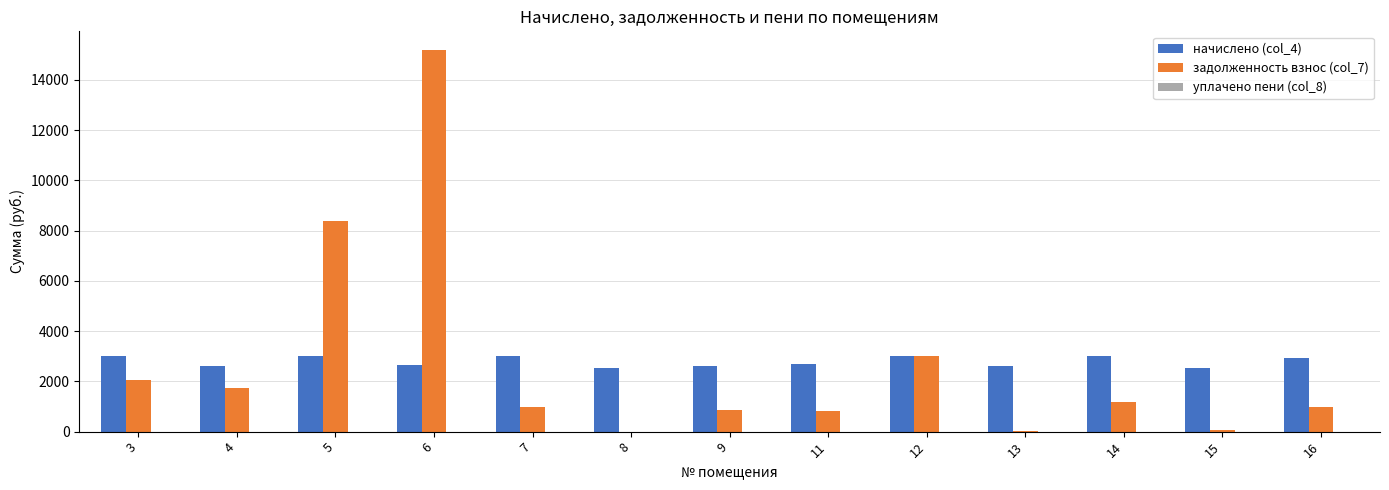

Which series changed the most between 9 and 13?

задолженность взнос (col_7)